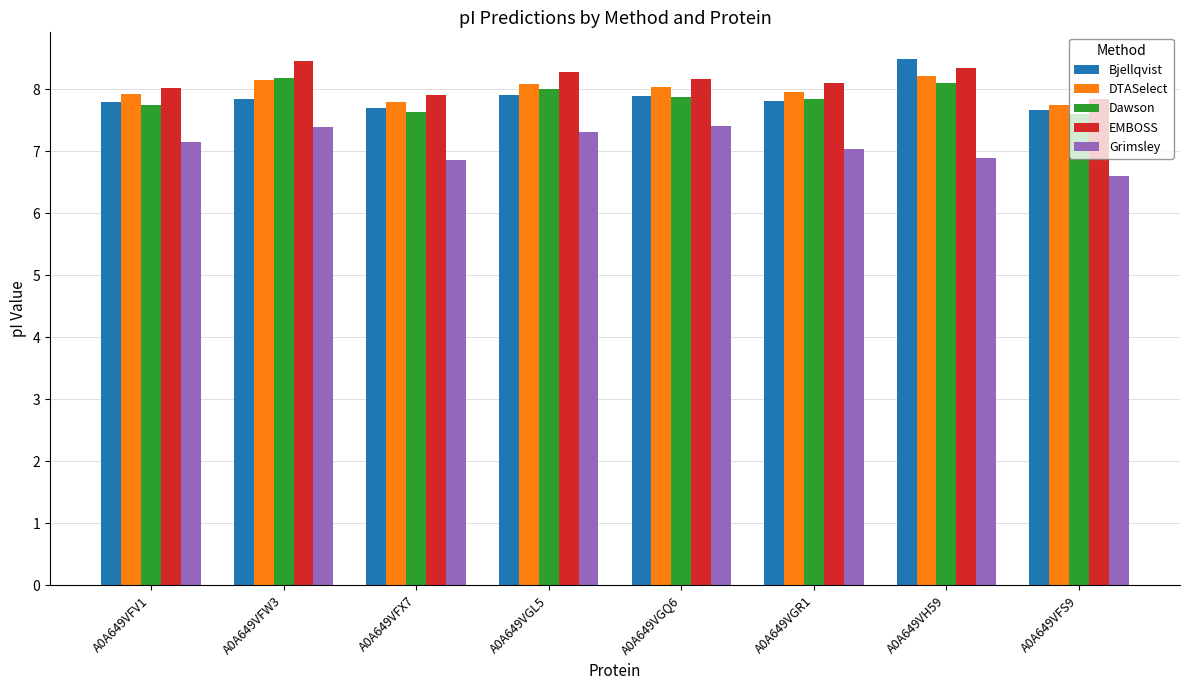

The Dawson series shows 8.0 at A0A649VGL5. True or false?

True